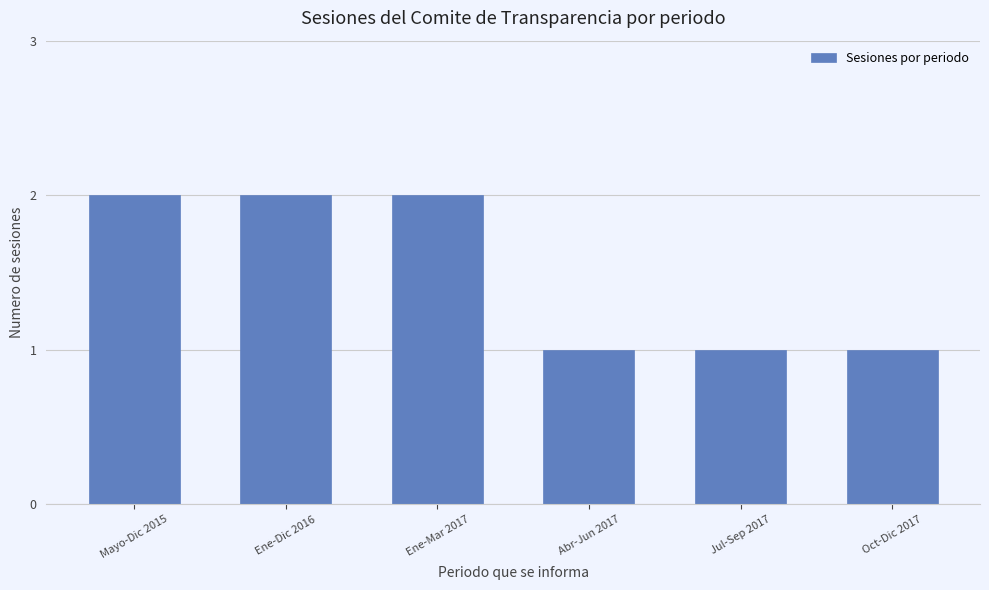

What is the label of the 6th bar from the left?

Oct-Dic 2017